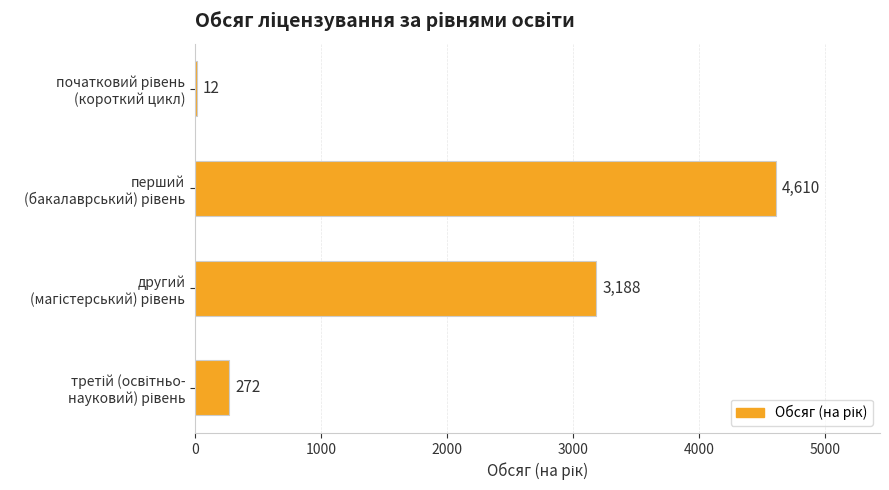

What is the sum of all values?

8082